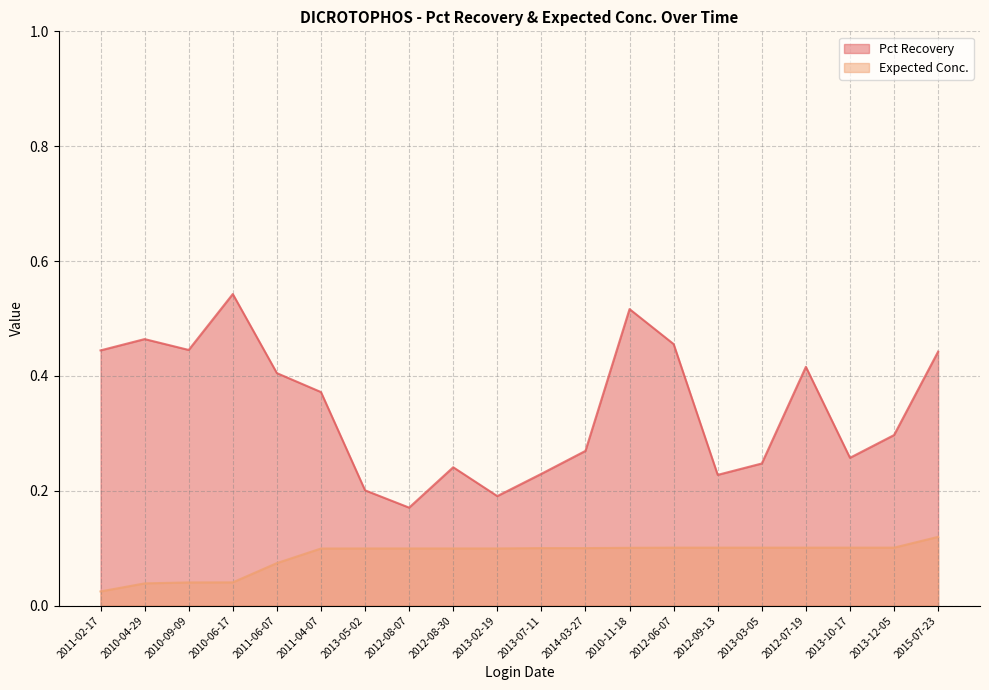

What is the label of the 6th point from the right?

2012-09-13